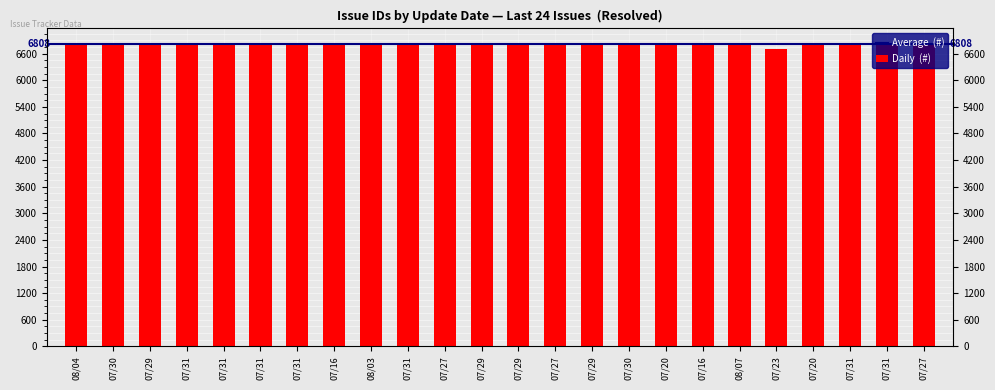

Is it true that the value at 07/23 is 11425?

False